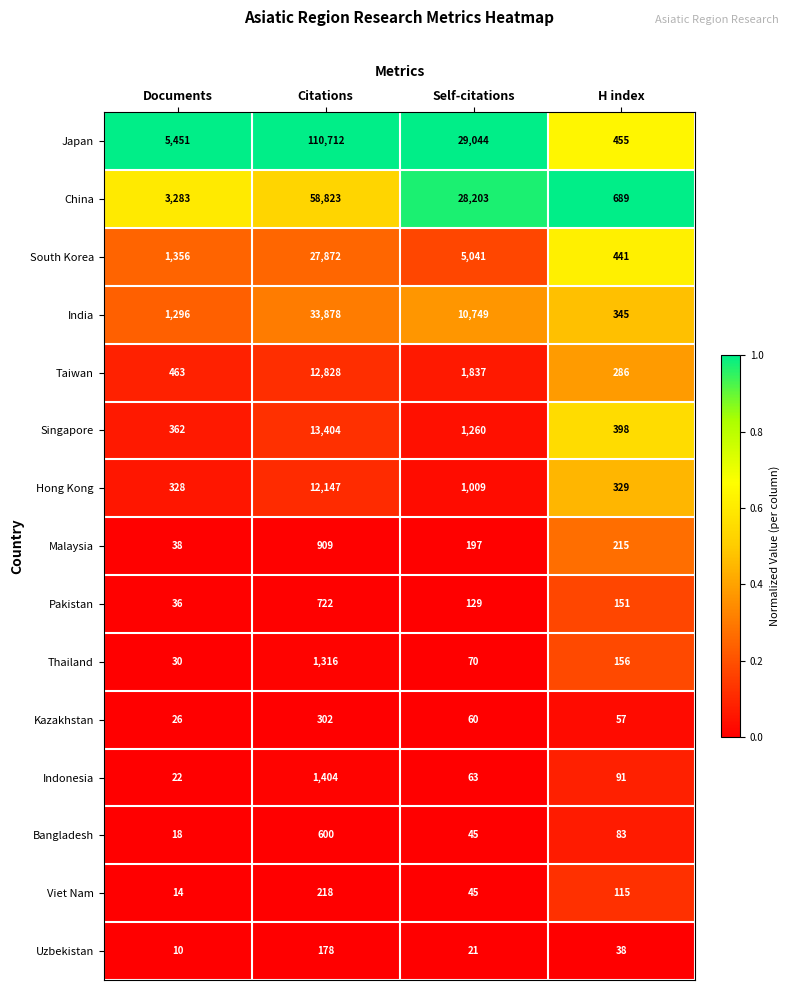

At which category is the sum across all series the highest?

Citations